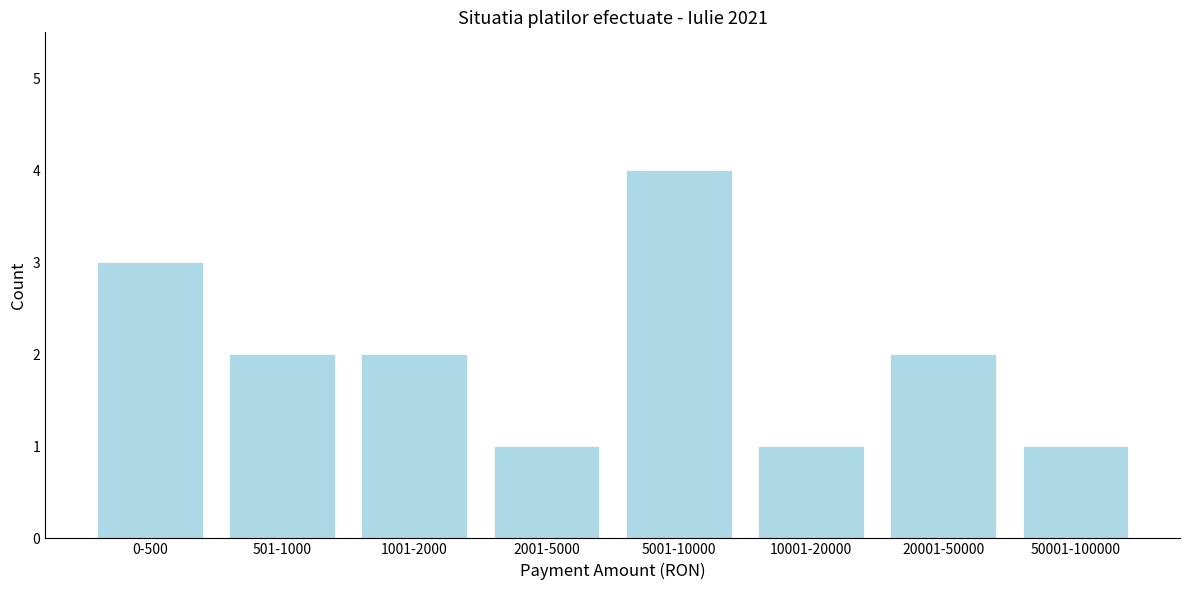

Reading left to right, extract all data points from this chart.

0-500=3	501-1000=2	1001-2000=2	2001-5000=1	5001-10000=4	10001-20000=1	20001-50000=2	50001-100000=1